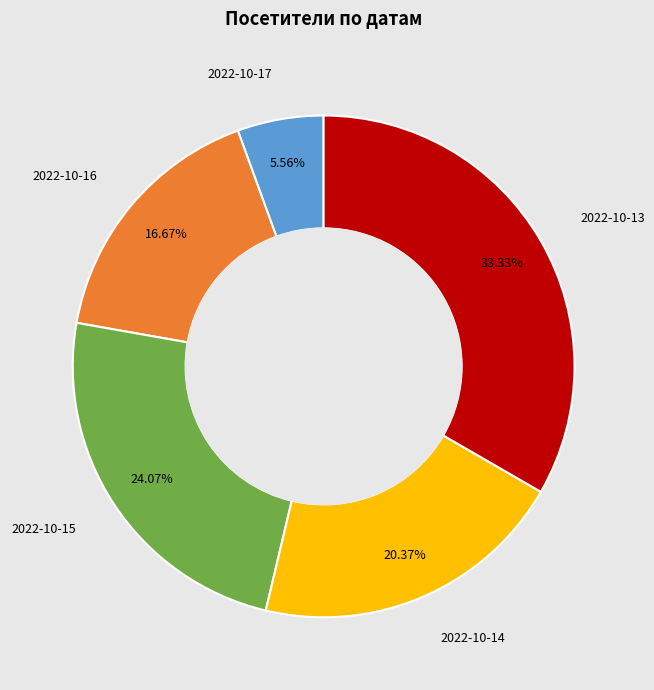

Is there any slice that represents more than half of the pie?

No